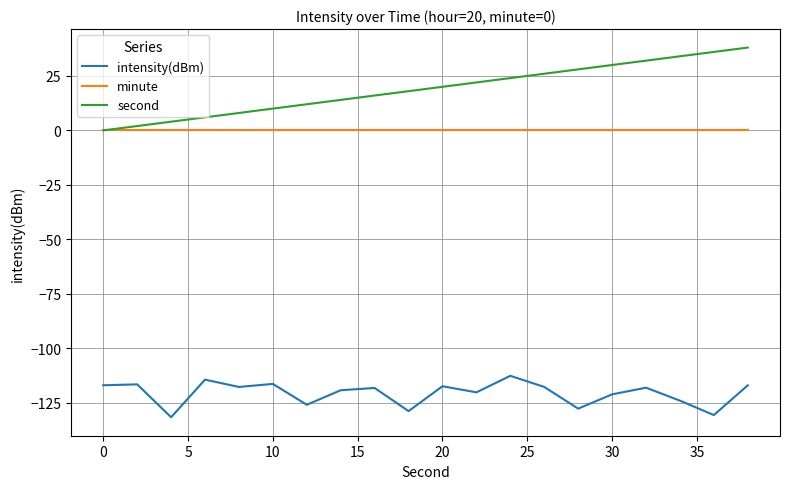

Which series has the widest spread of values?

second